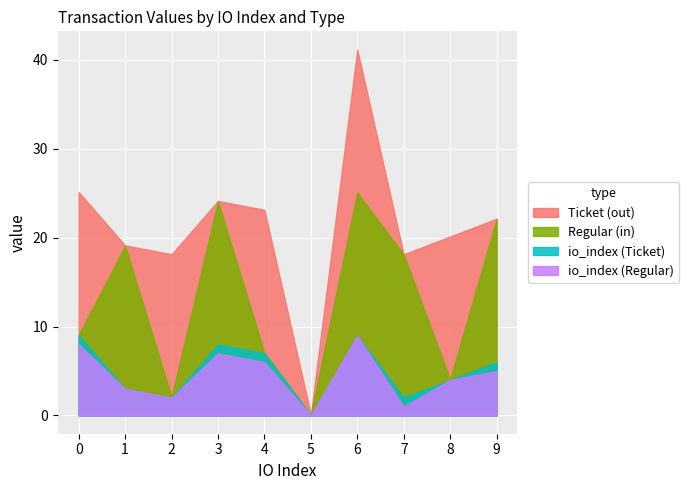

What is the maximum value for Regular (in)?

25.1